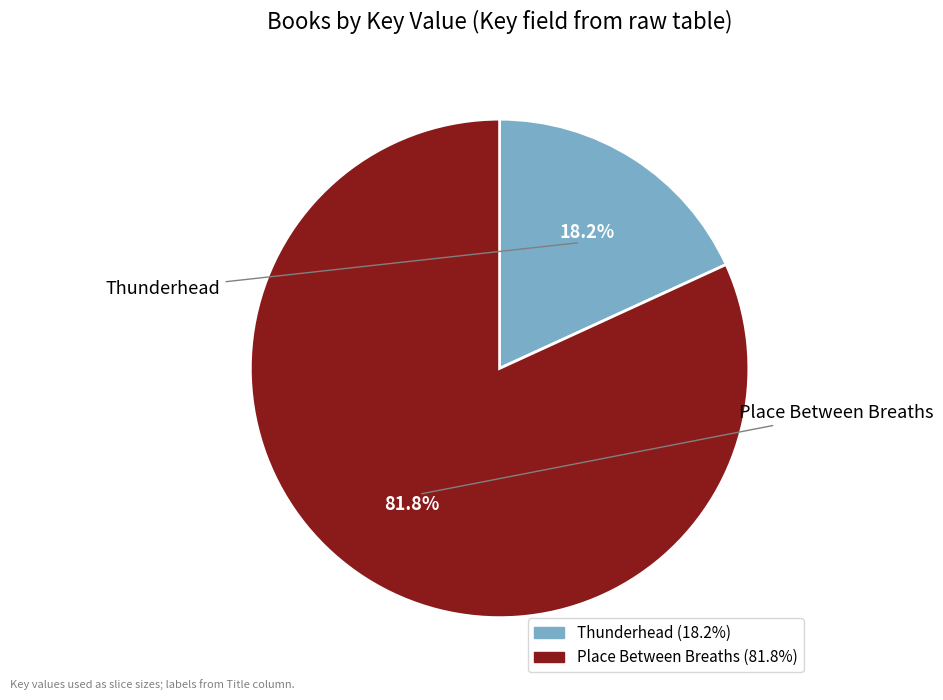

Is it true that Place Between Breaths is 82% of the pie?

True